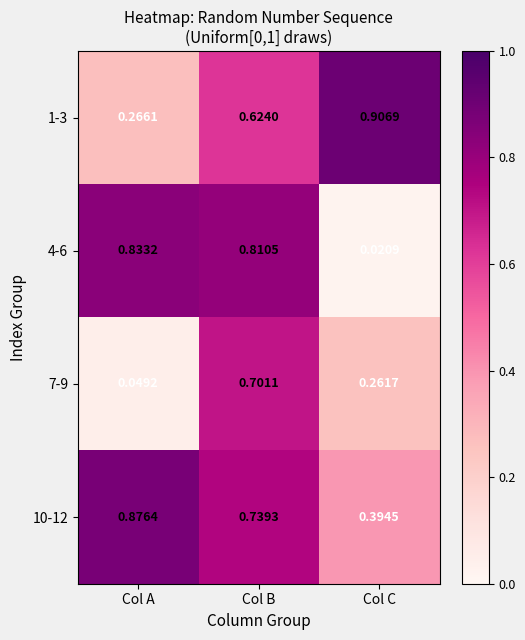

At which label does 10-12 reach its peak?

Col A